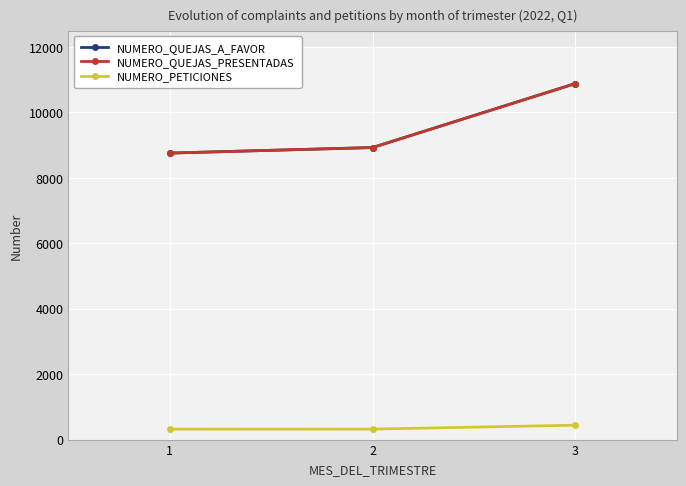

What is the average value of the NUMERO_QUEJAS_PRESENTADAS series?

9524